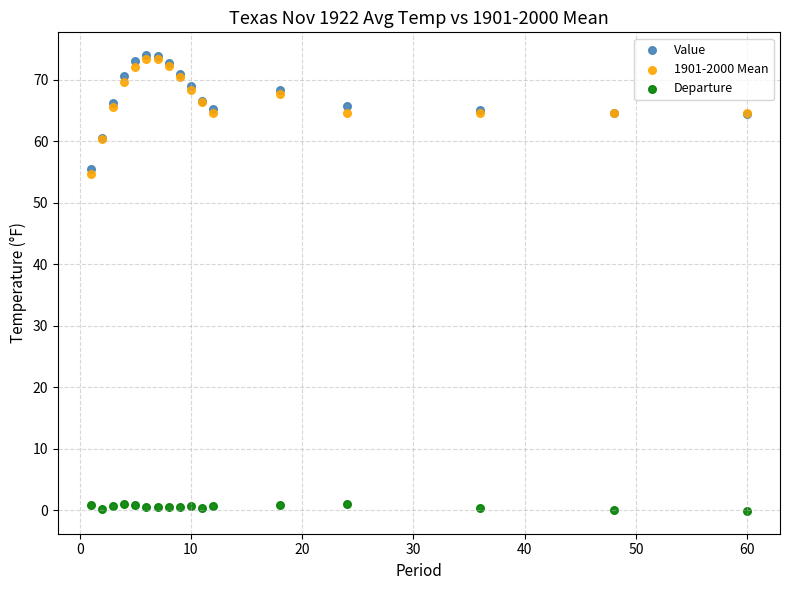

Across all series, what Y value is closest to 36?

54.6